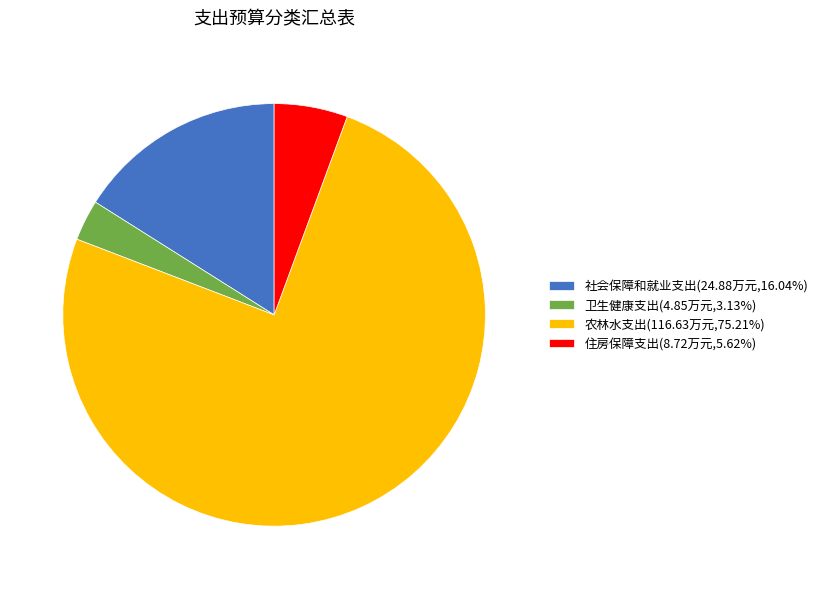

Approximately how many times larger is the value at 住房保障支出(8.72万元,5.62%) compared to 社会保障和就业支出(24.88万元,16.04%)?

0.4